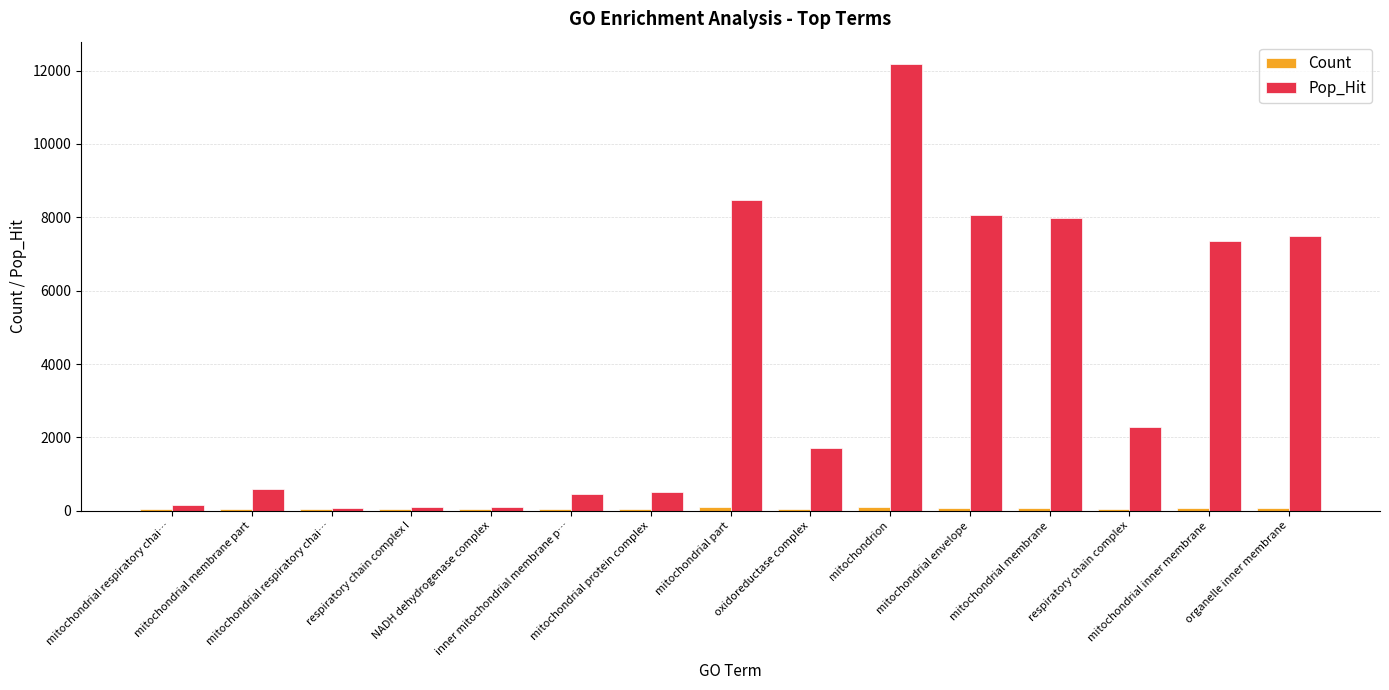

At which label does Pop_Hit first exceed 1719?

mitochondrial part